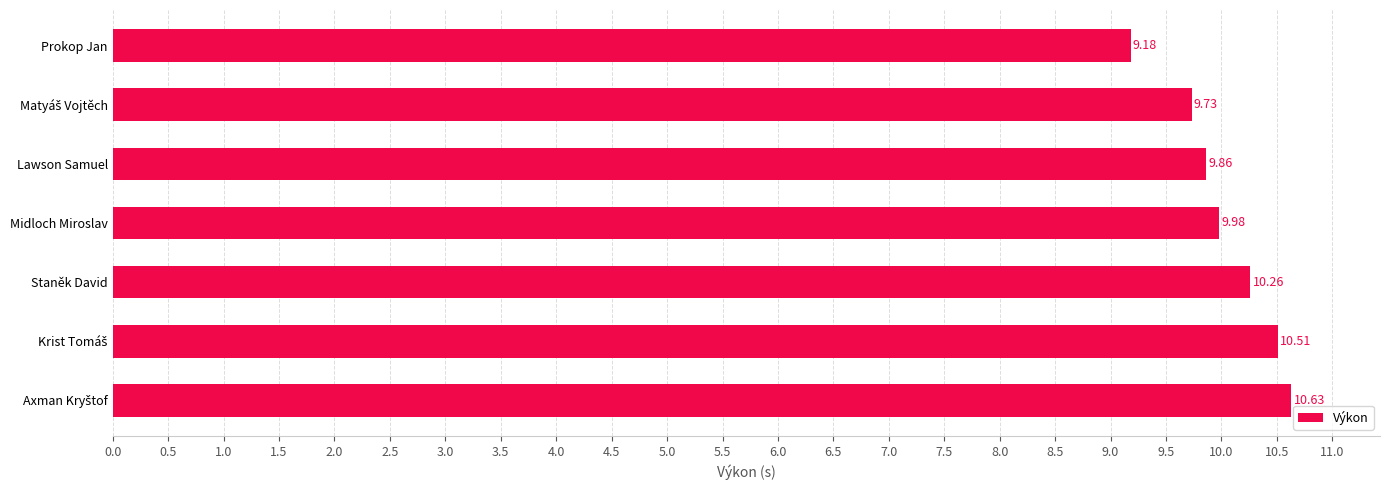

How many categories are shown in the chart?

7